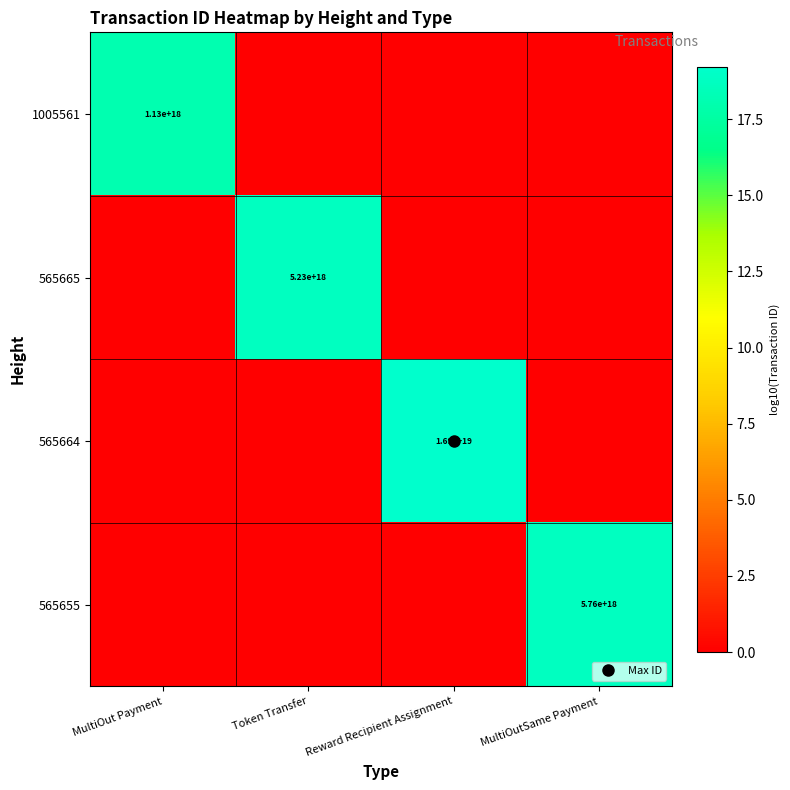

Which category has the highest value across all series?

Reward Recipient Assignment